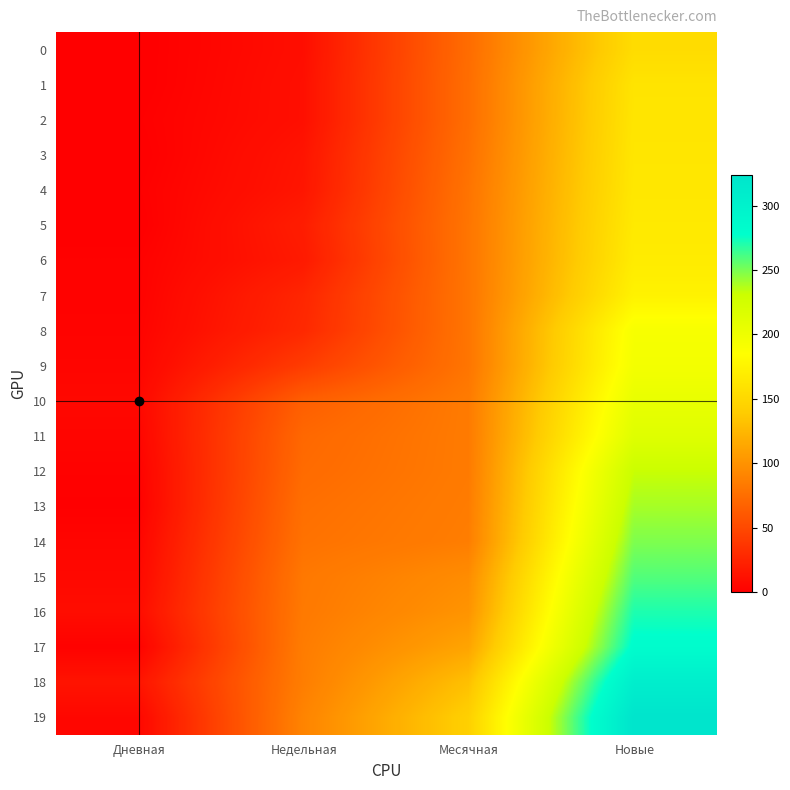

Count the number of categories in the chart.

4